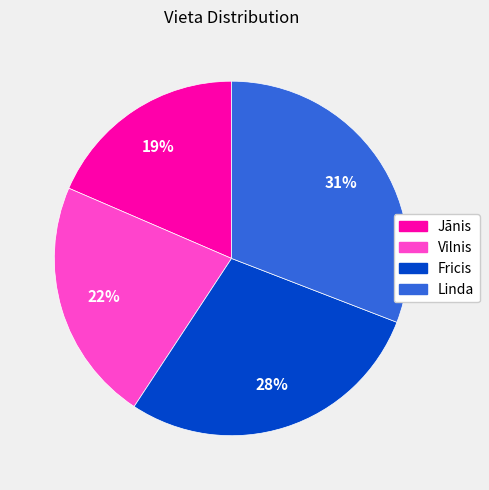

What percentage is the Vilnis slice, to the nearest percent?

22%